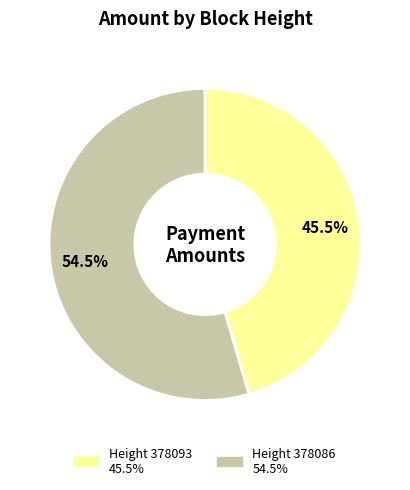

Is there a majority slice in this chart?

Yes